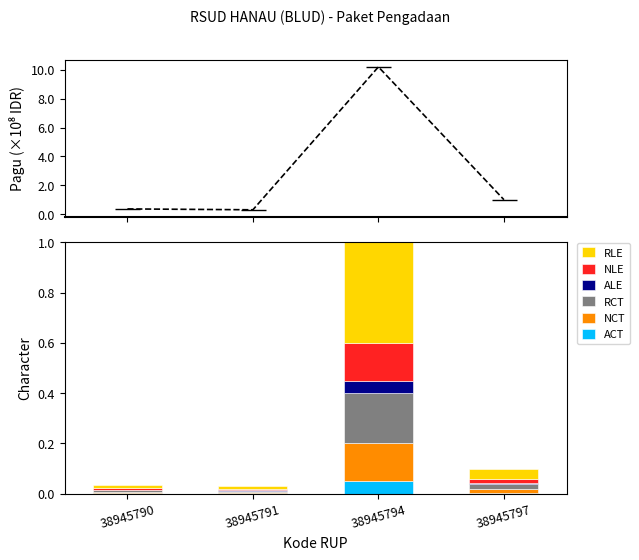

Where is the data nearest to the value 5?

38945797